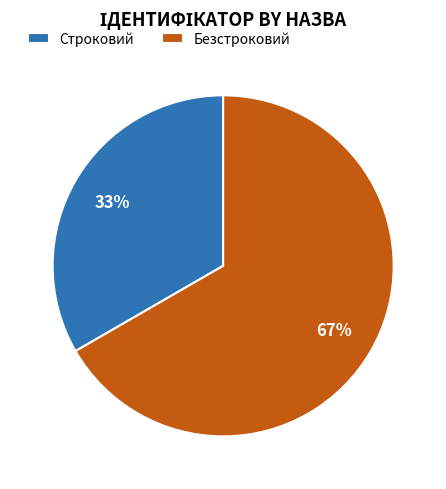

Rank the categories by value from highest to lowest.

Безстроковий, Строковий